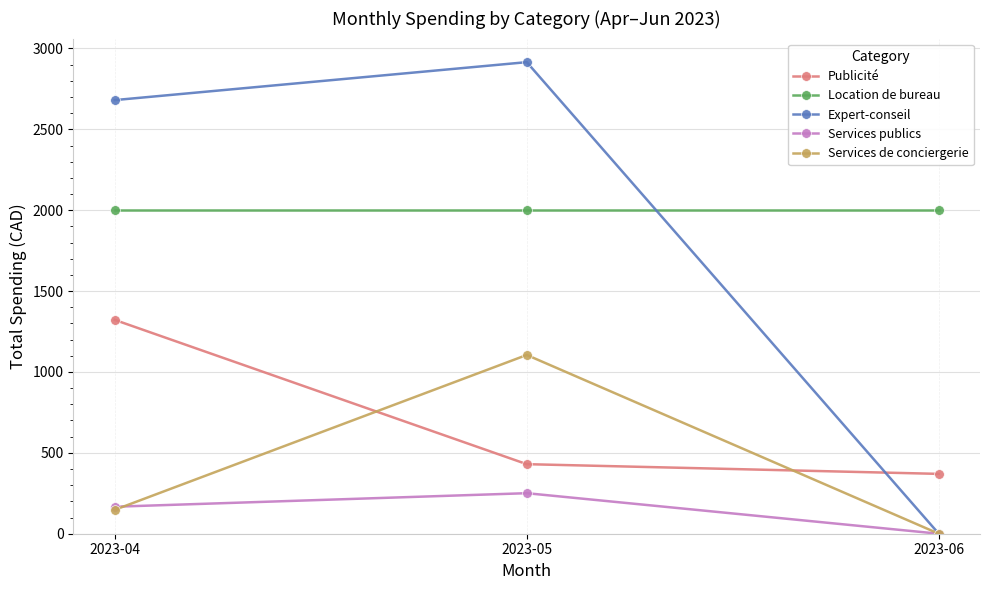

At which label does Expert-conseil reach its peak?

2023-05